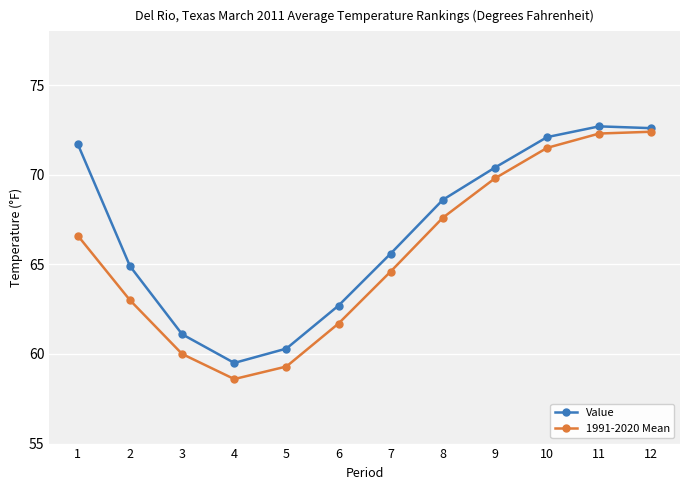

Rank the series by their maximum value, from lowest to highest.

1991-2020 Mean, Value